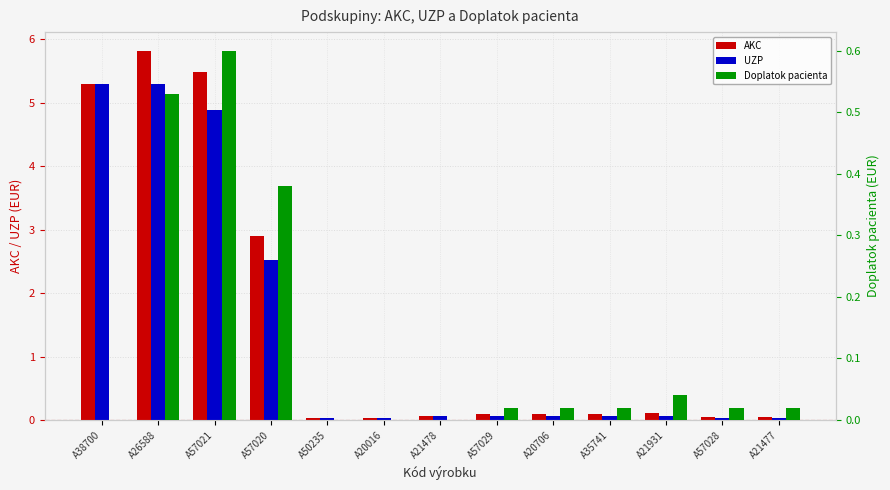

Where is AKC nearest to the value 2?

A57020